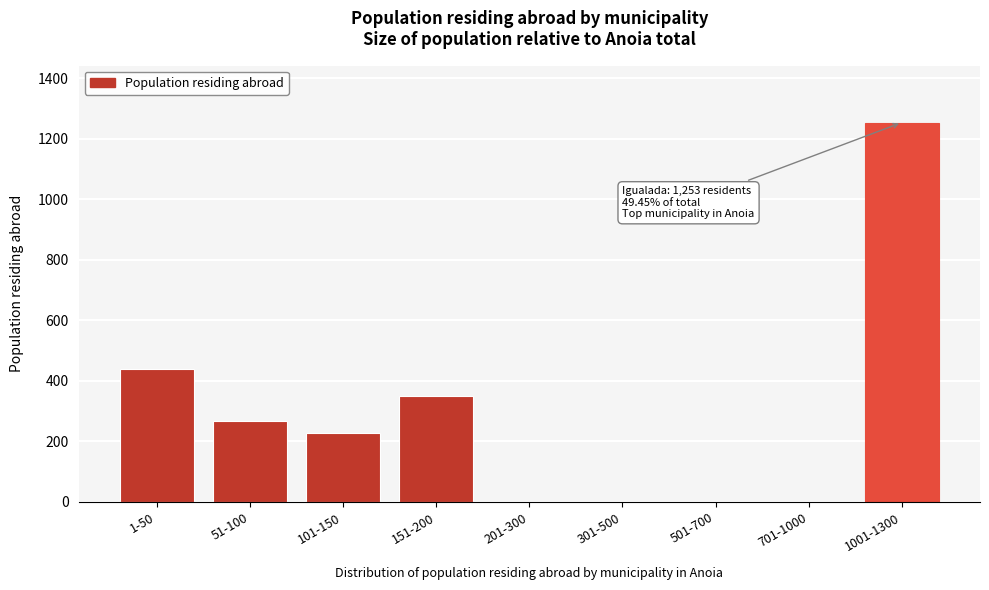

Reading right to left, what are all the values shown in this chart?

1001-1300=1253	701-1000=0	501-700=0	301-500=0	201-300=0	151-200=350	101-150=227	51-100=266	1-50=438